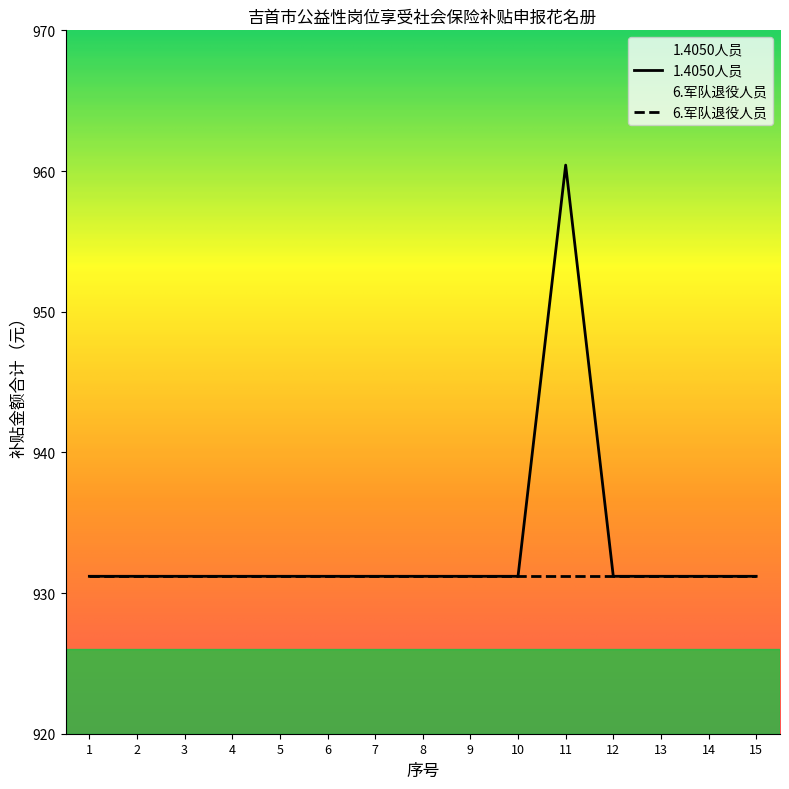

What is the minimum value shown in the chart?

931.2